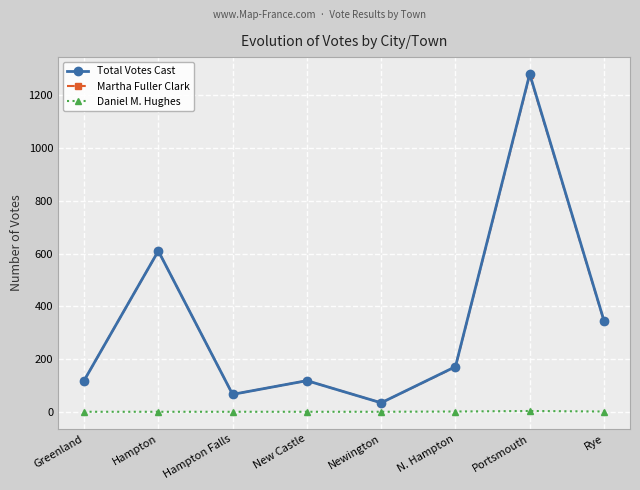

Where is the first local maximum for Martha Fuller Clark?

Hampton